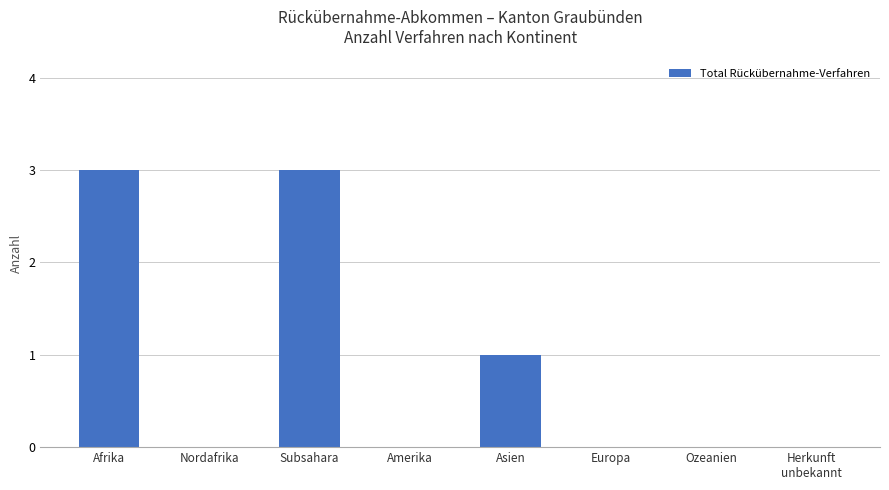

Approximately how many times larger is the value at Afrika compared to Subsahara?

1.0